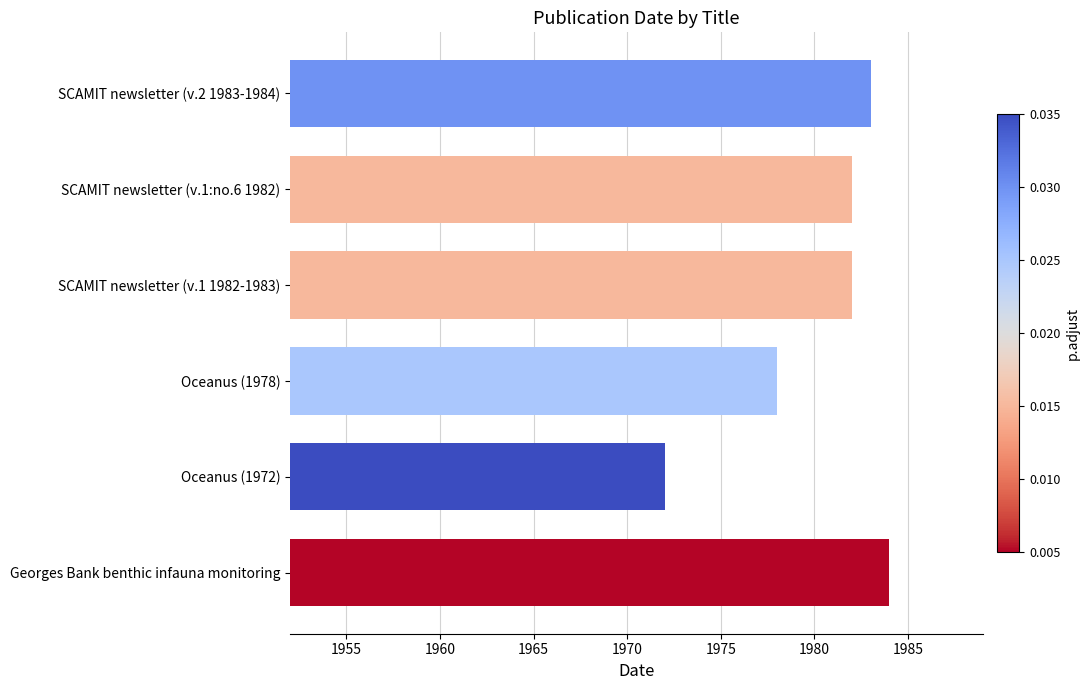

Which category has the lowest value across all series?

Oceanus (1972)